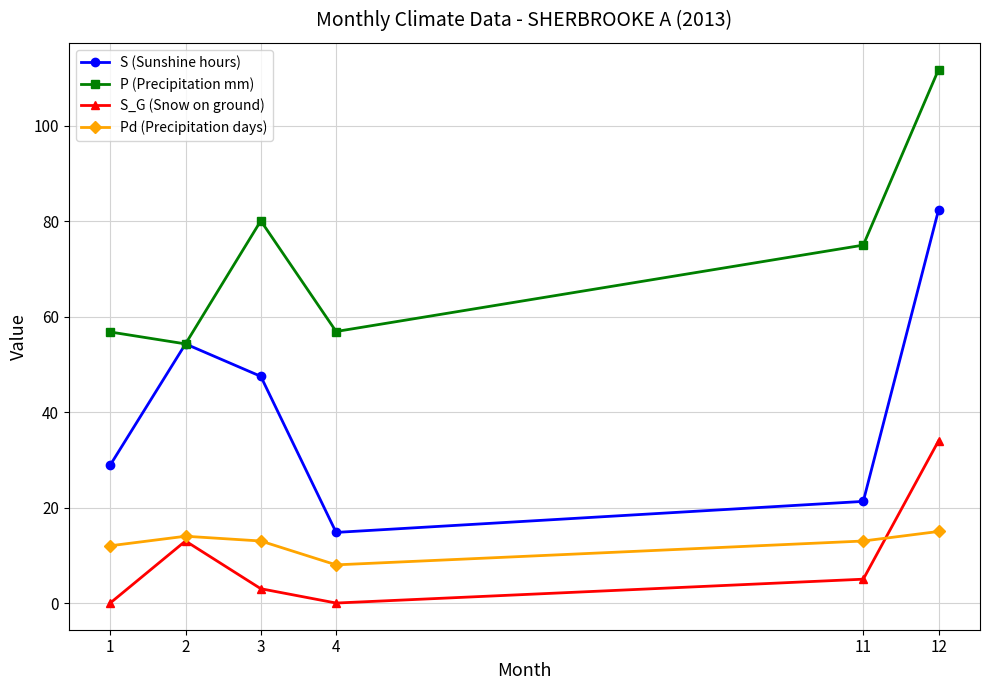

The value of P (Precipitation mm) at 11 is 25.7. True or false?

False